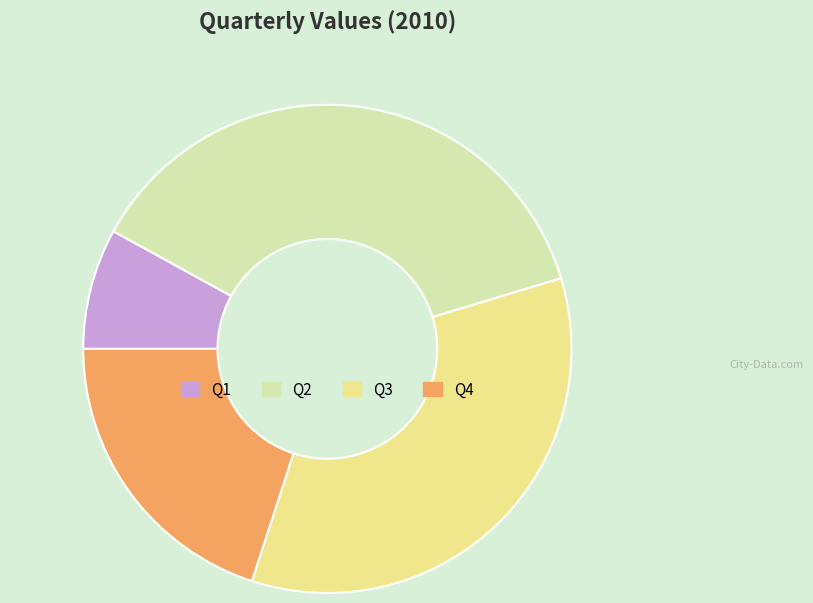

What is the ratio of the value at Q2 to the value at Q4?

1.9